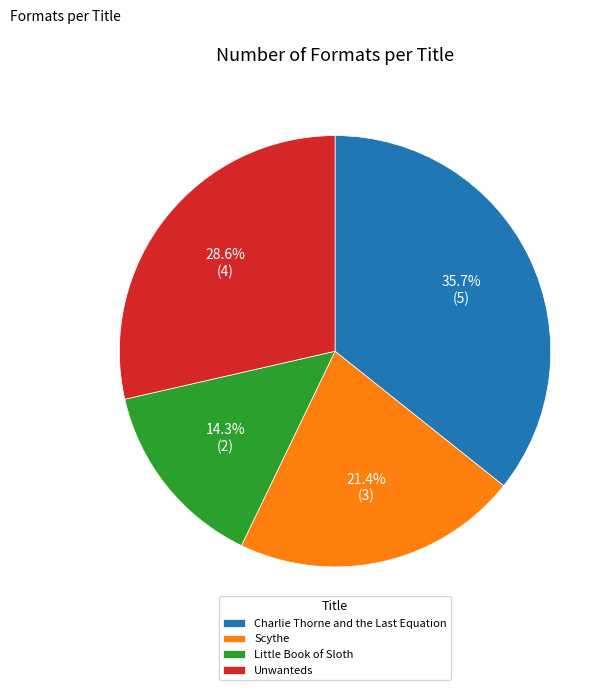

To the nearest percent, what is the average slice percentage?

25%